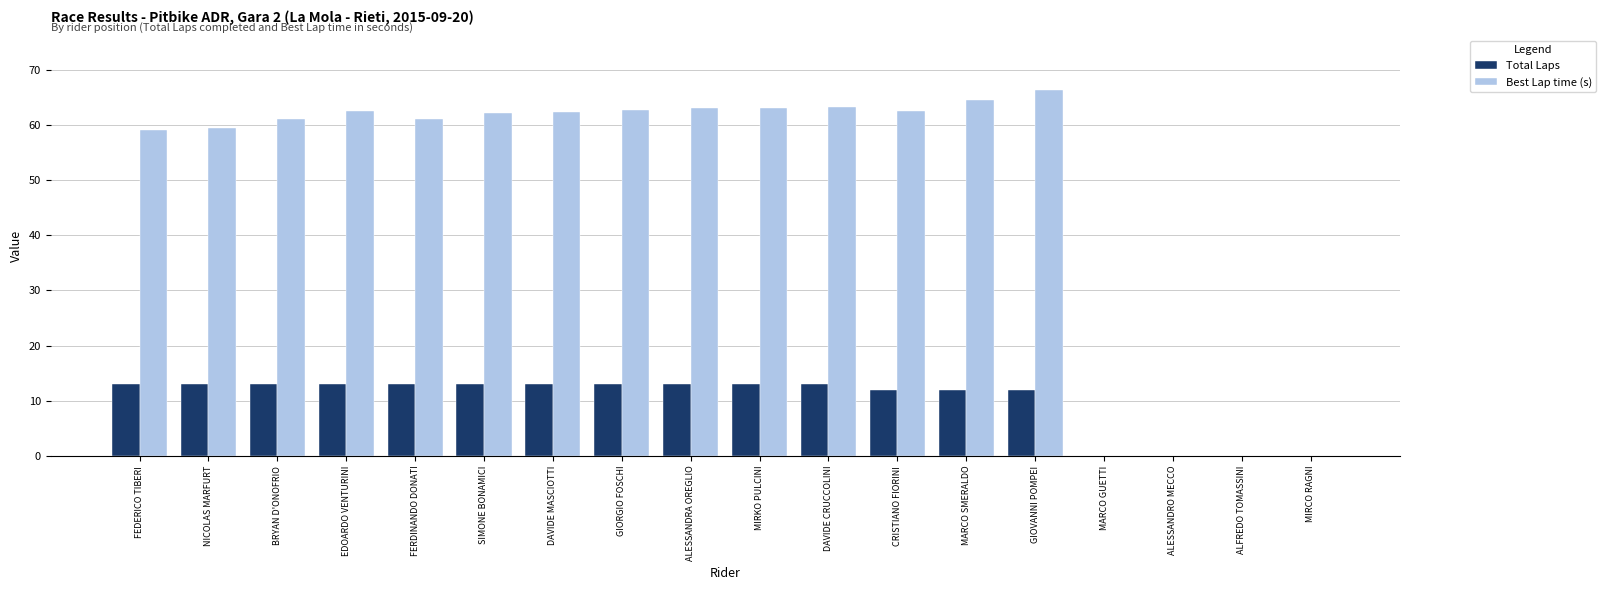

Which series changed the most between FEDERICO TIBERI and ALFREDO TOMASSINI?

Best Lap time (s)